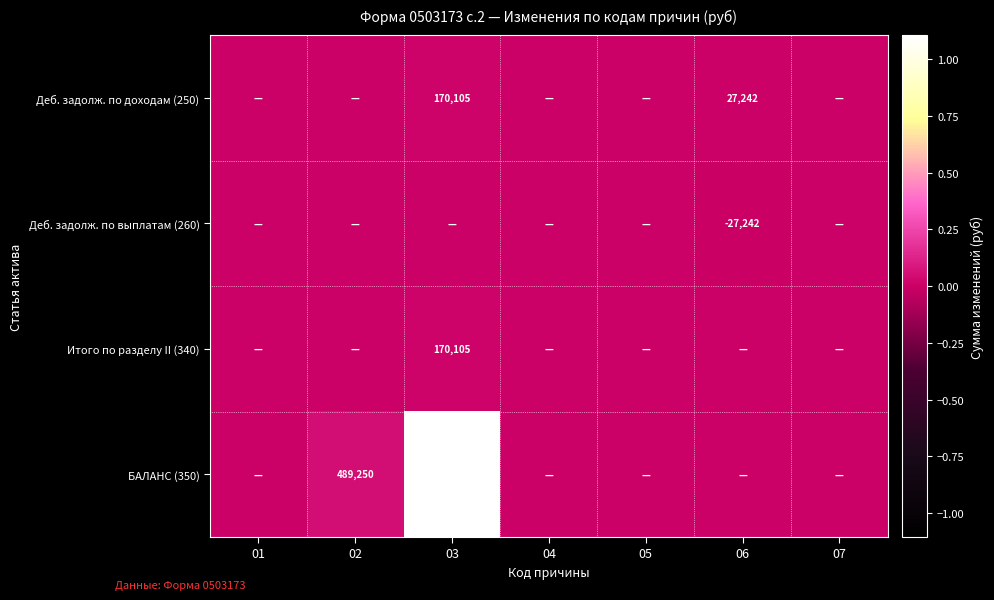

What is the sum of the БАЛАНС (350) values at 03 and 02?

11546045